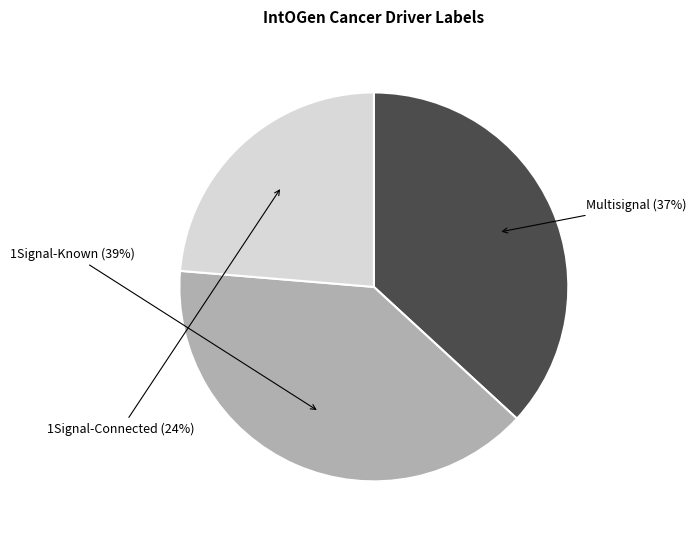

Does any single category account for the majority?

No